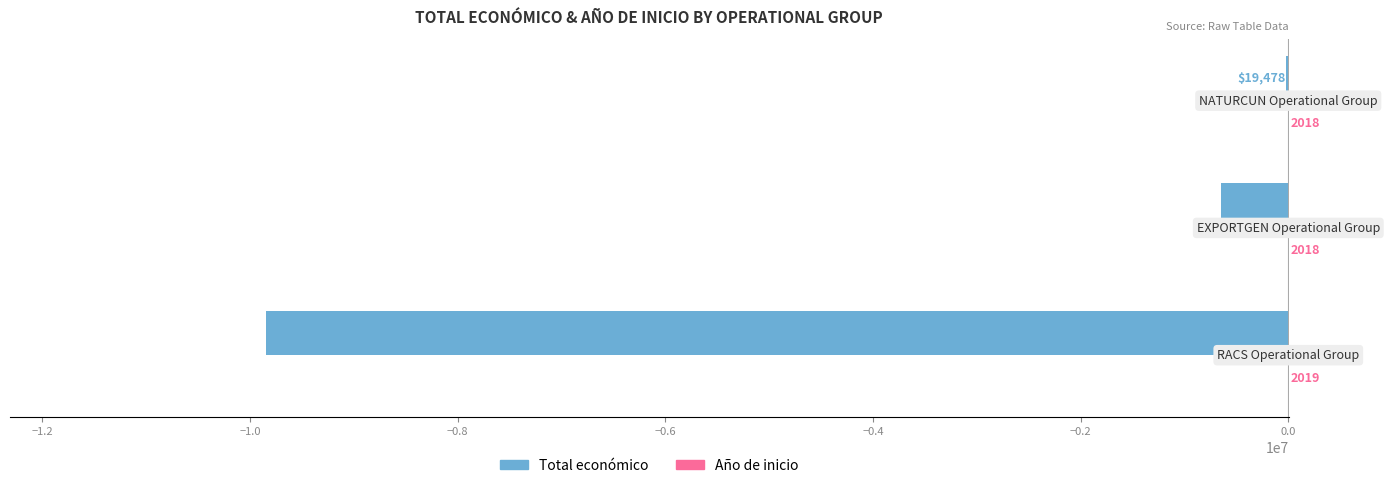

How many data points does each series have?

3